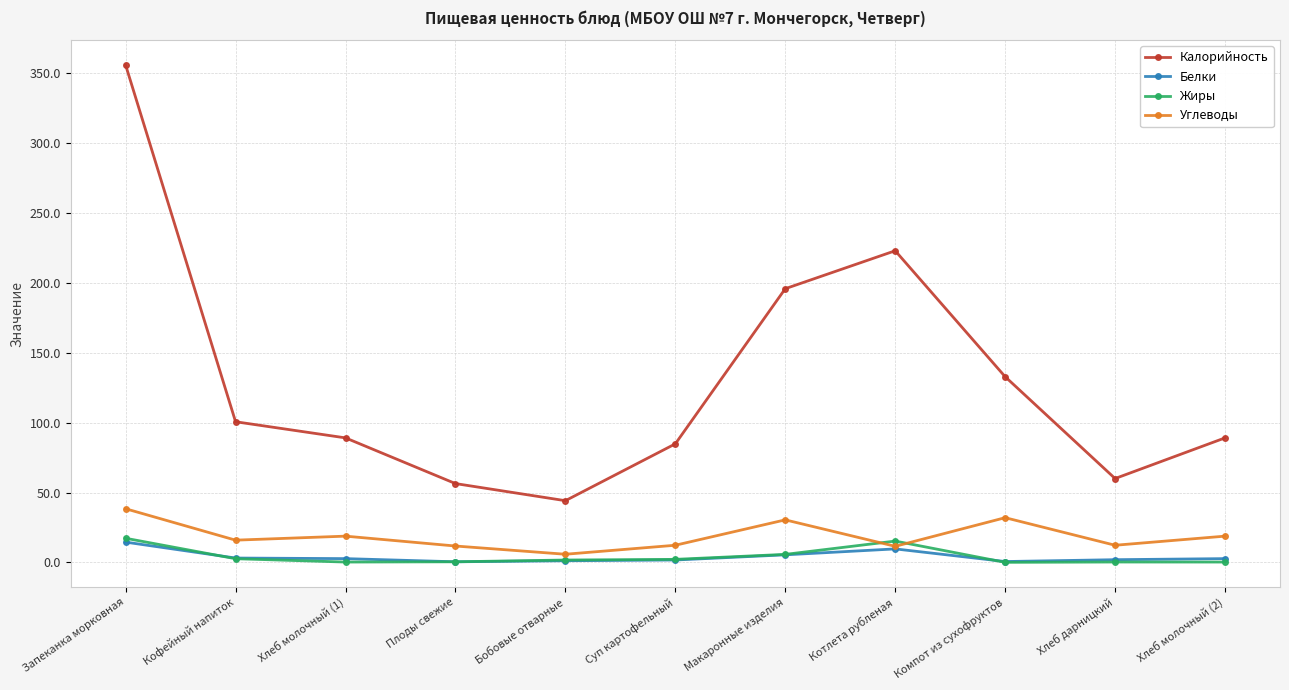

What is the label of the 1st point from the left?

Запеканка морковная